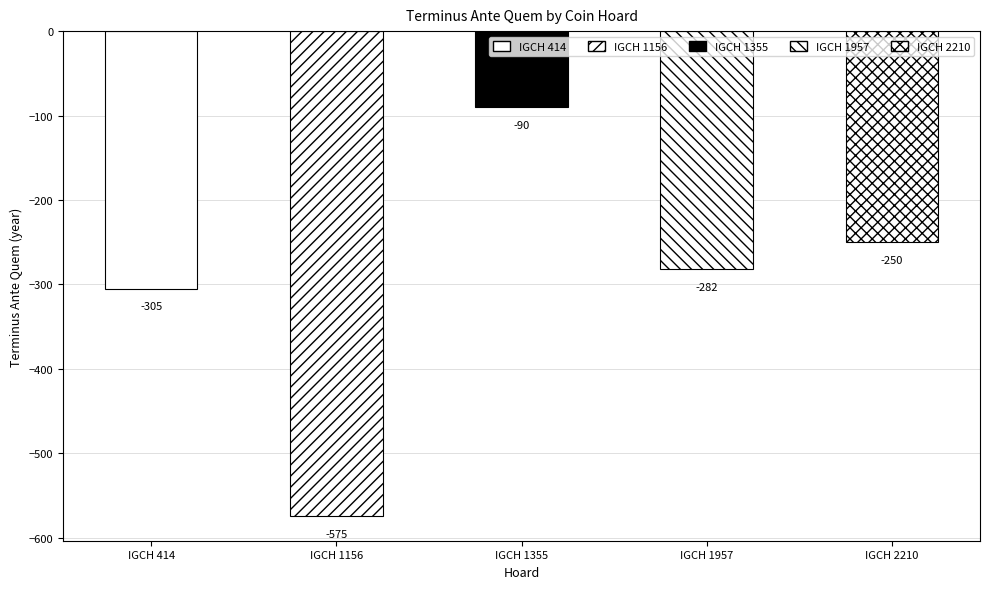

Rank the categories by value from highest to lowest.

IGCH 1355, IGCH 2210, IGCH 1957, IGCH 414, IGCH 1156